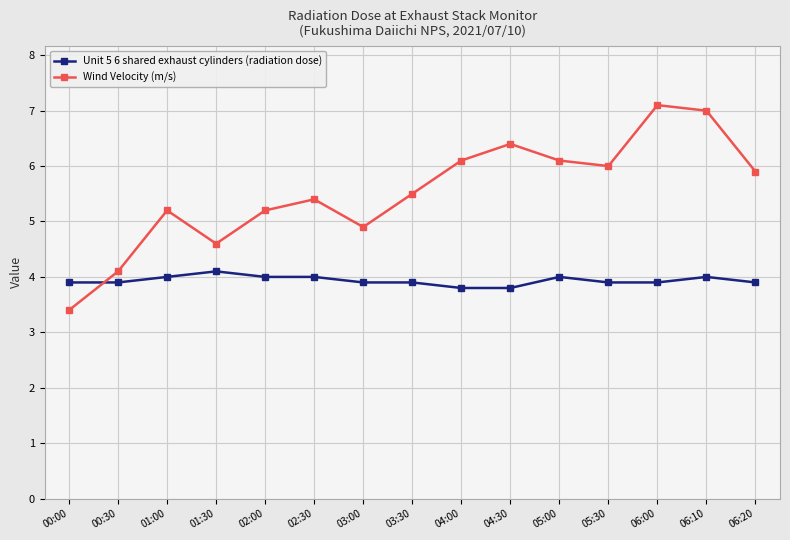

Which series has the largest total across all categories?

Wind Velocity (m/s)